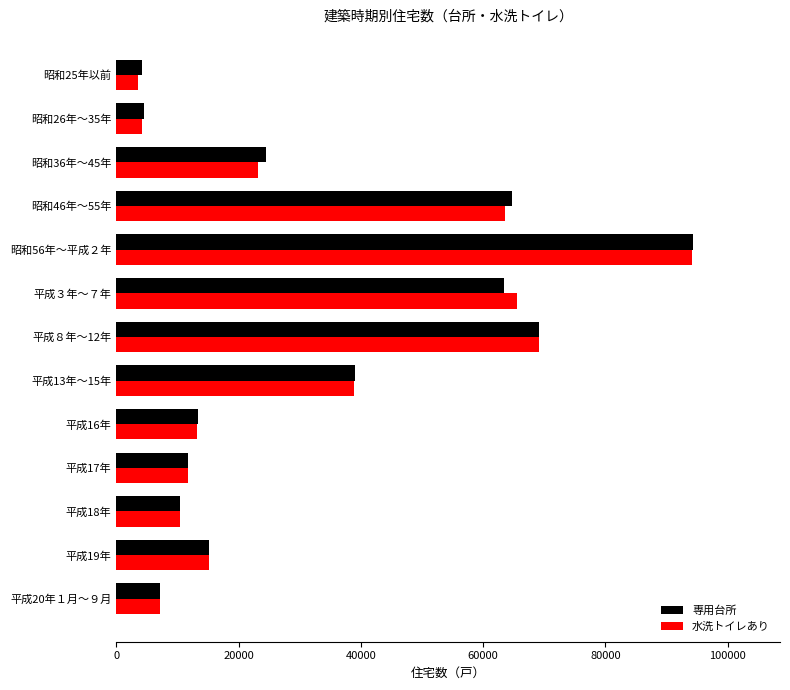

What is the total value across all series at 平成16年?

26500